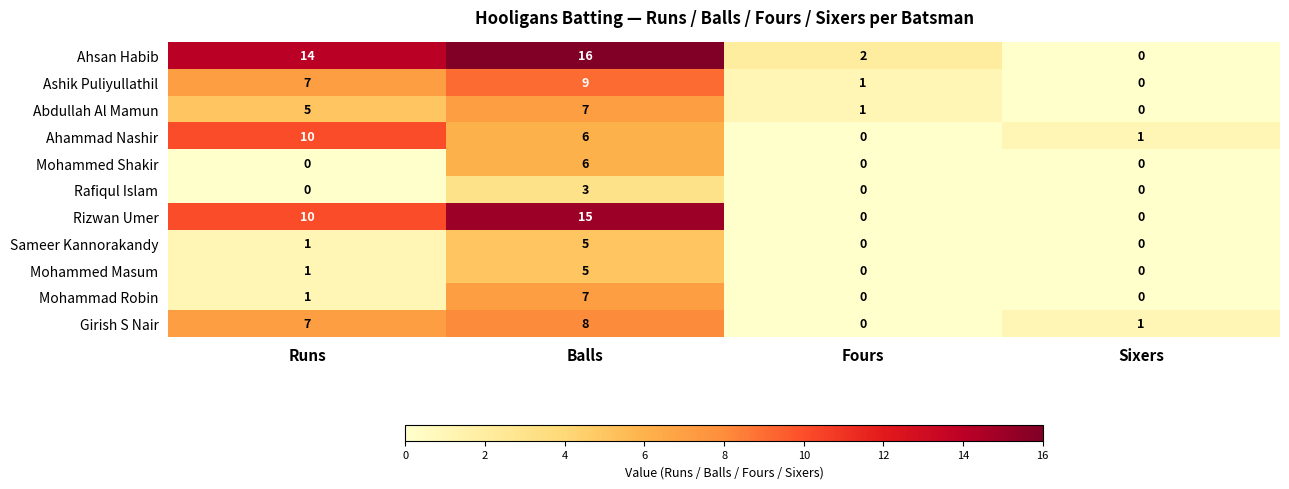

Which series changed the most between Balls and Sixers?

Ahsan Habib